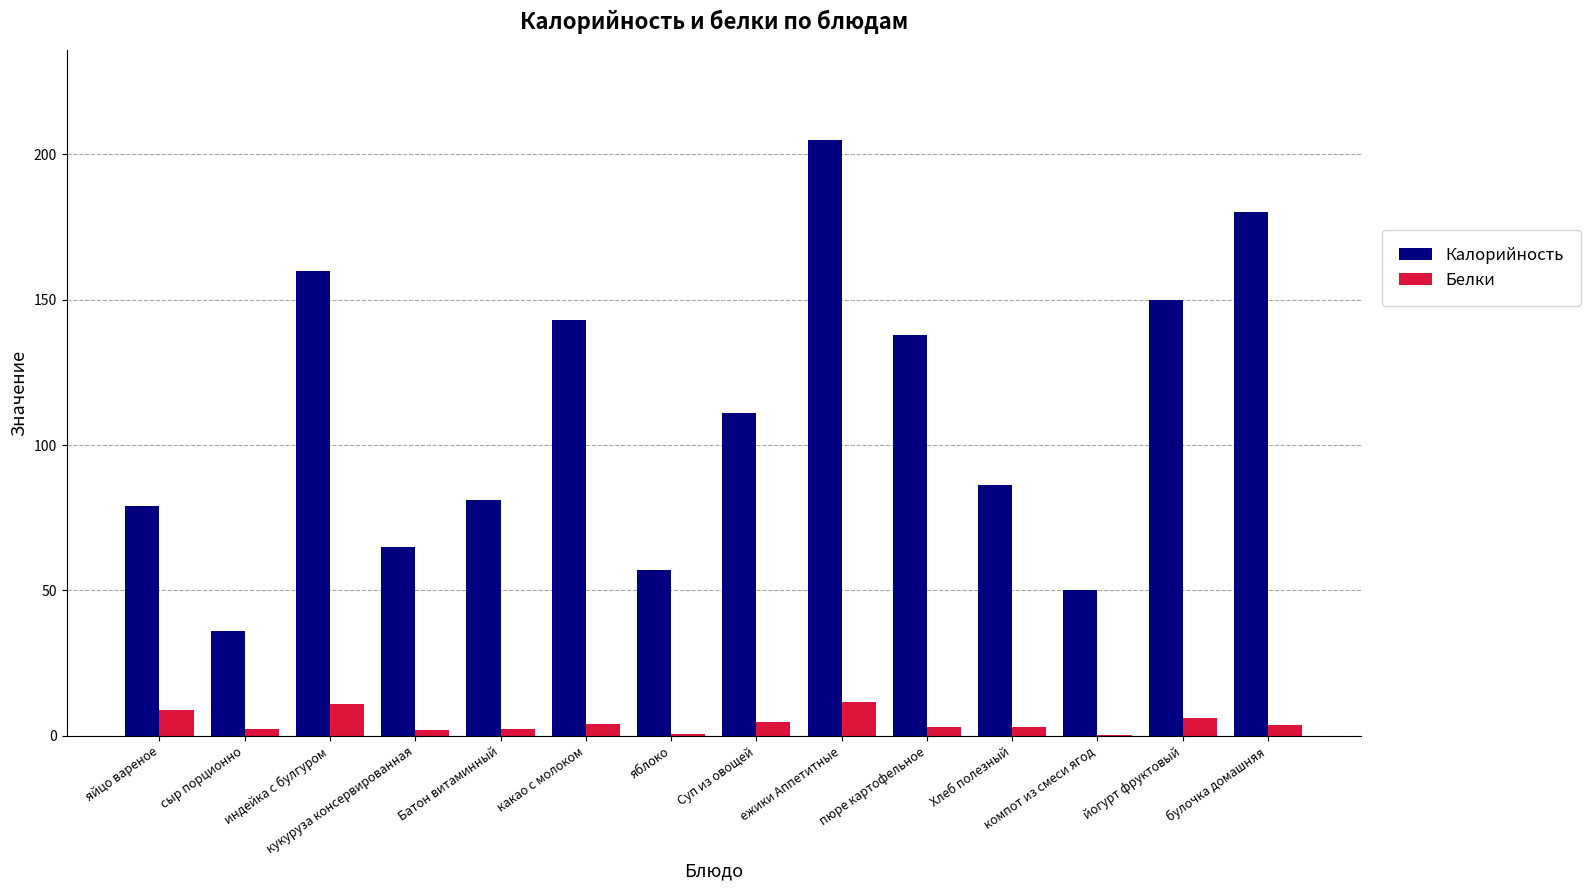

Is the value of Белки at яйцо вареное greater than the value of Калорийность at Суп из овощей?

No